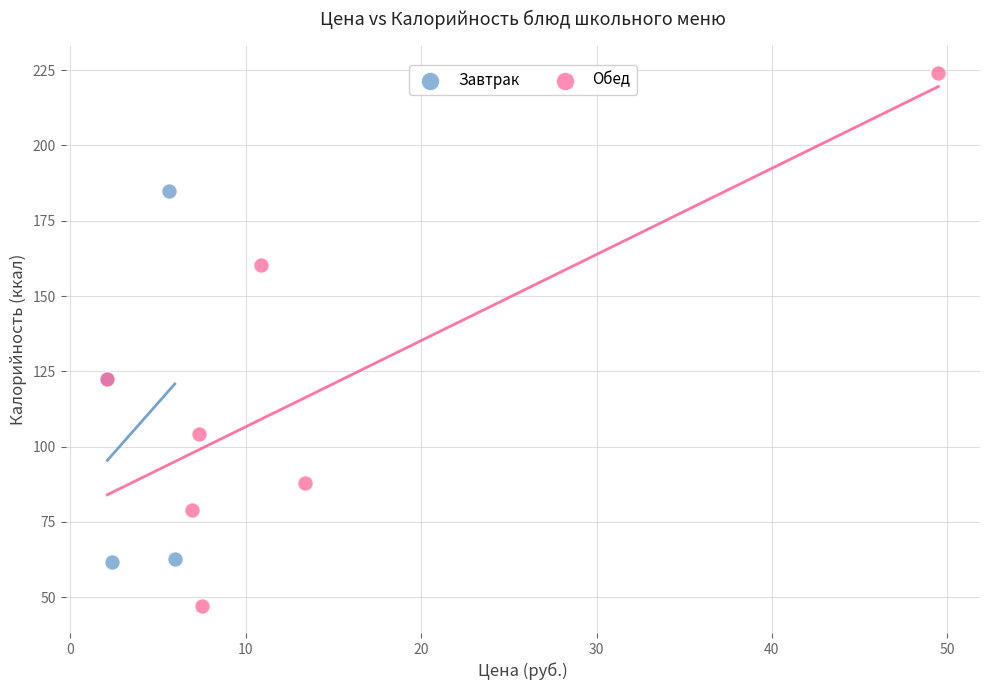

Which series contains the highest Y value?

Обед